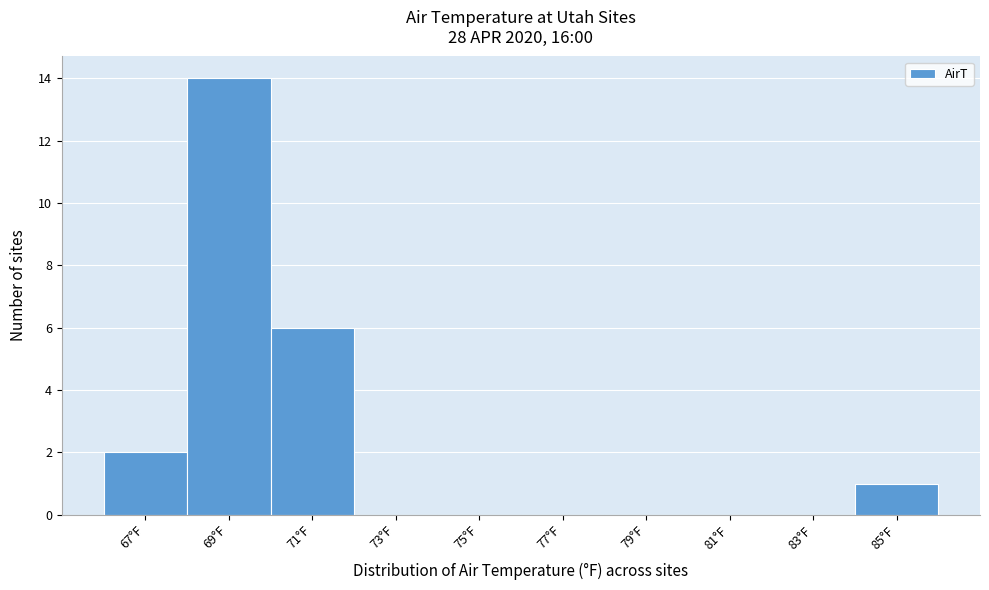

Reading right to left, list all the values displayed in this chart.

85°F=1	83°F=0	81°F=0	79°F=0	77°F=0	75°F=0	73°F=0	71°F=6	69°F=14	67°F=2